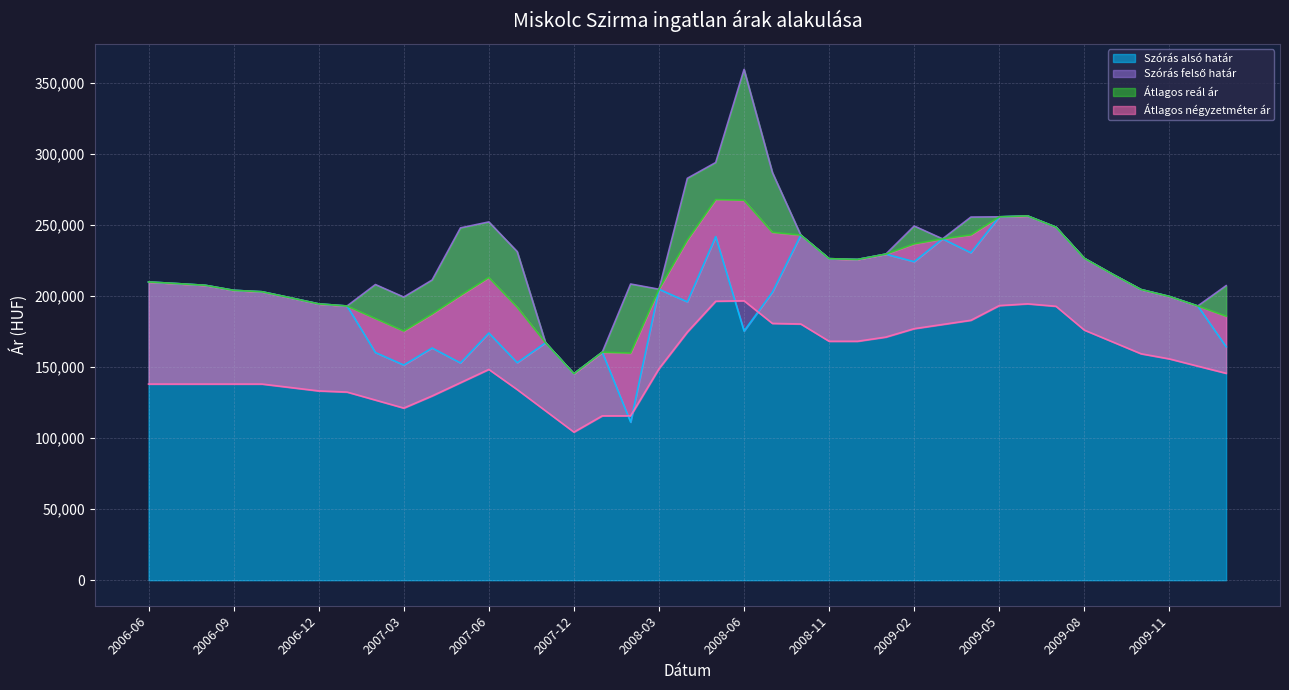

What is the difference between the Szórás alsó határ values at 2009-10 and 2006-10?

1563